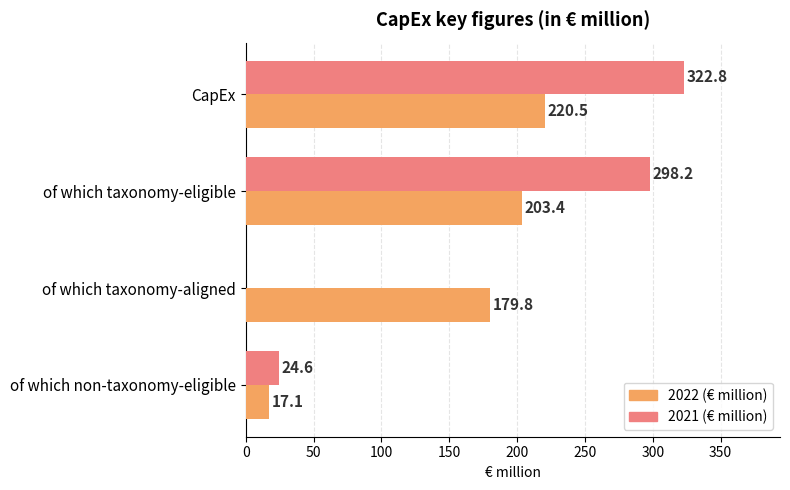

True or false: 2022 (€ million) has a value of 203.4 at of which taxonomy-eligible.

True